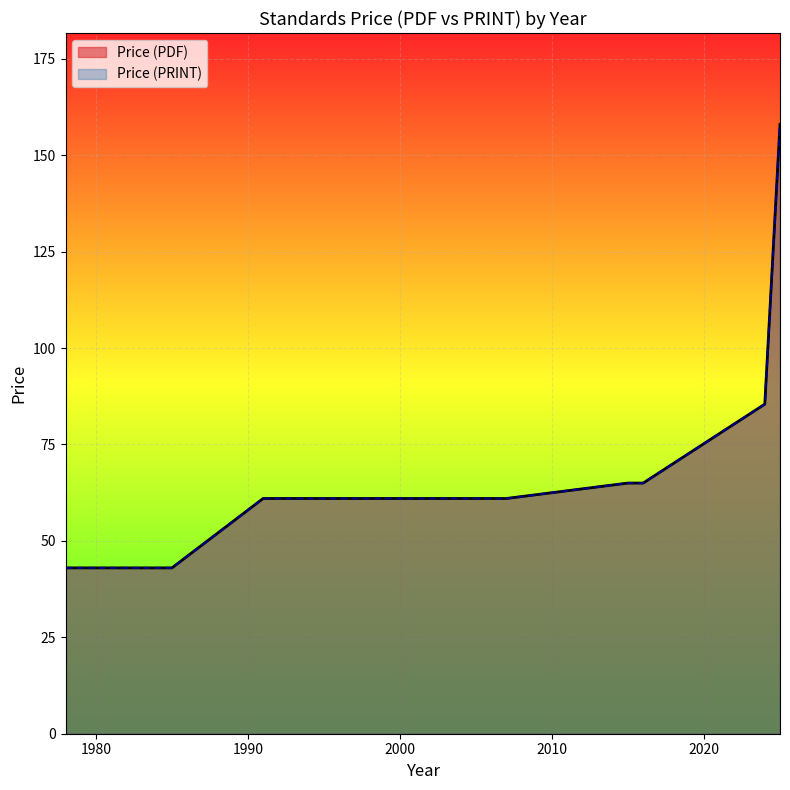

The value of Price (PRINT) at 2015 is 113.4. True or false?

False